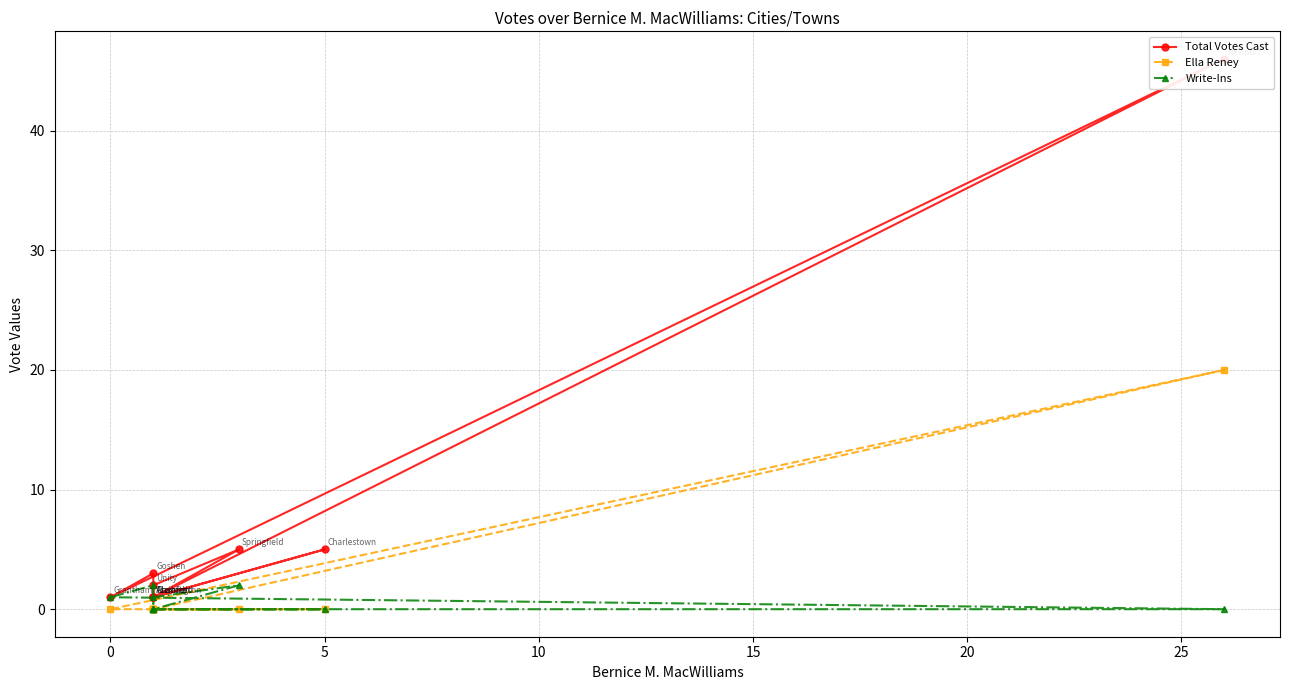

What is the lowest value of the Total Votes Cast series?

1